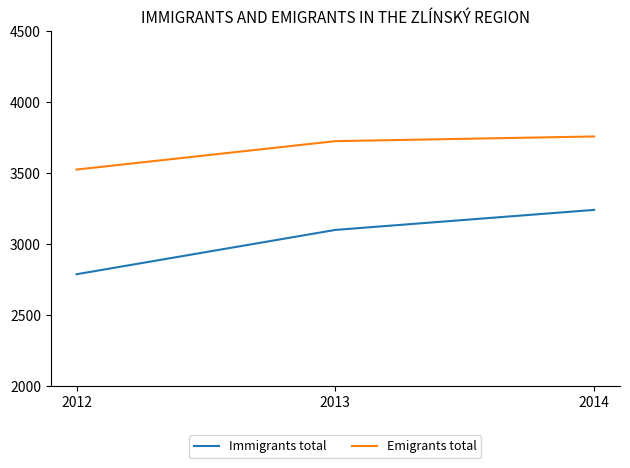

Which category has the highest value across all series?

2014